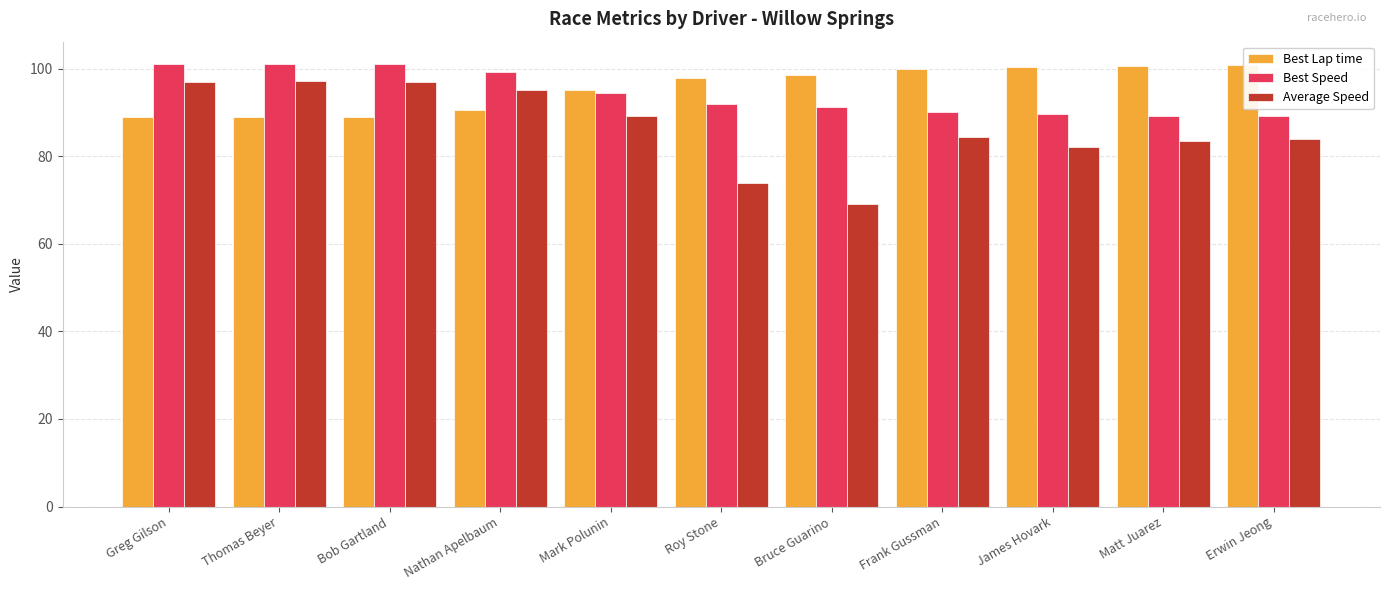

What are all the series names shown in the legend?

Best Lap time, Best Speed, Average Speed